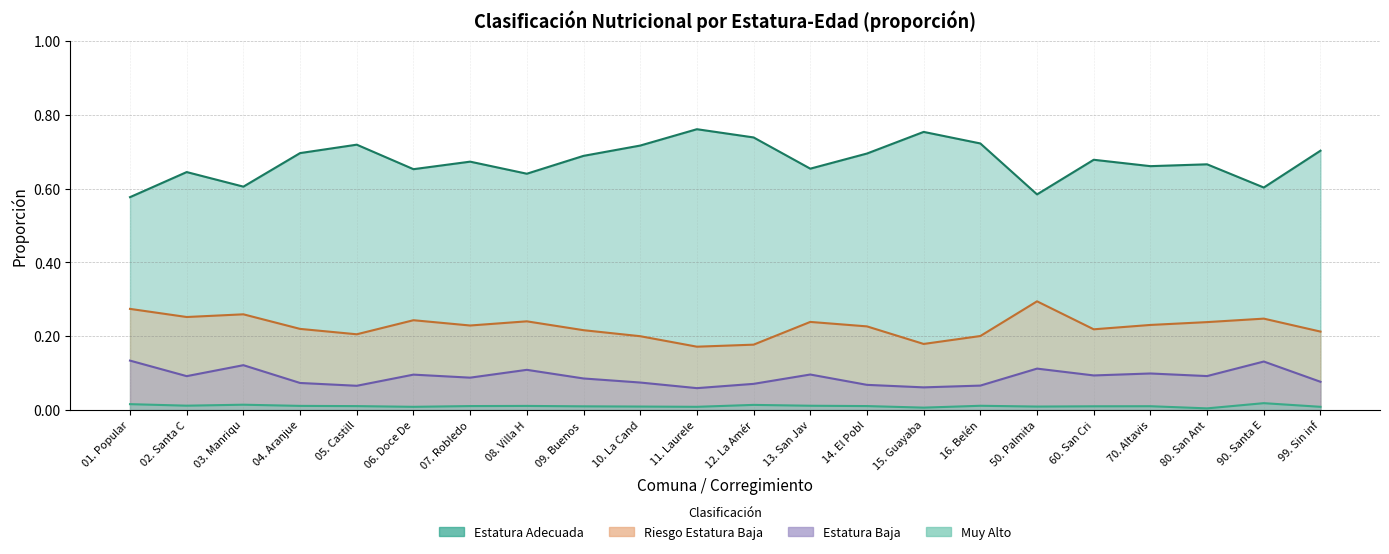

What is the highest value of the Estatura Adecuada series?

0.8